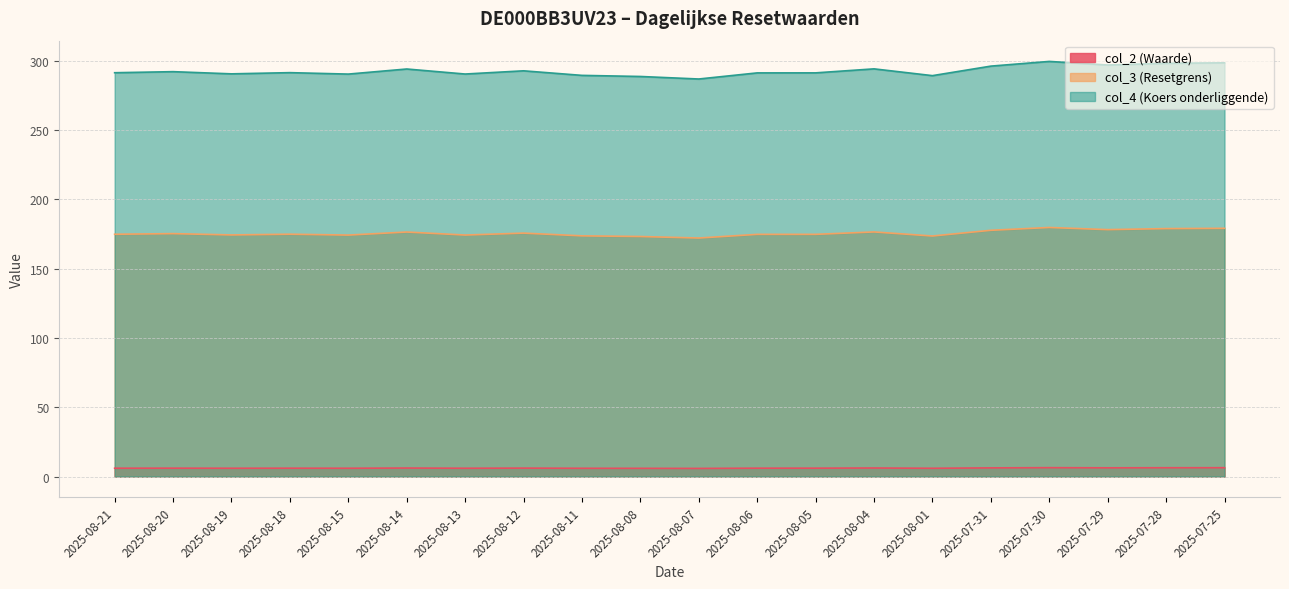

Read the col_4 (Koers onderliggende) value at 2025-08-05.

291.4